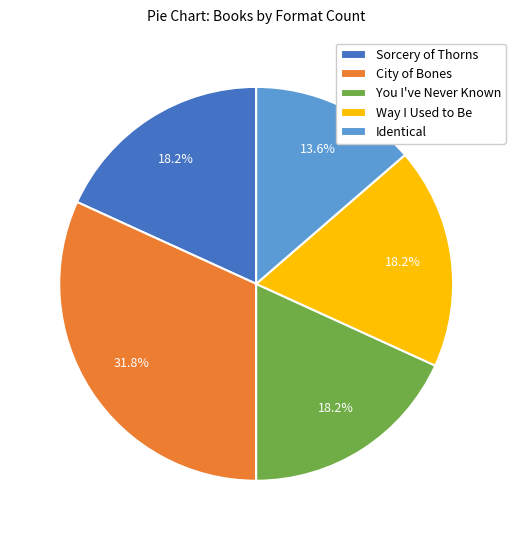

How many segments does this pie chart have?

5